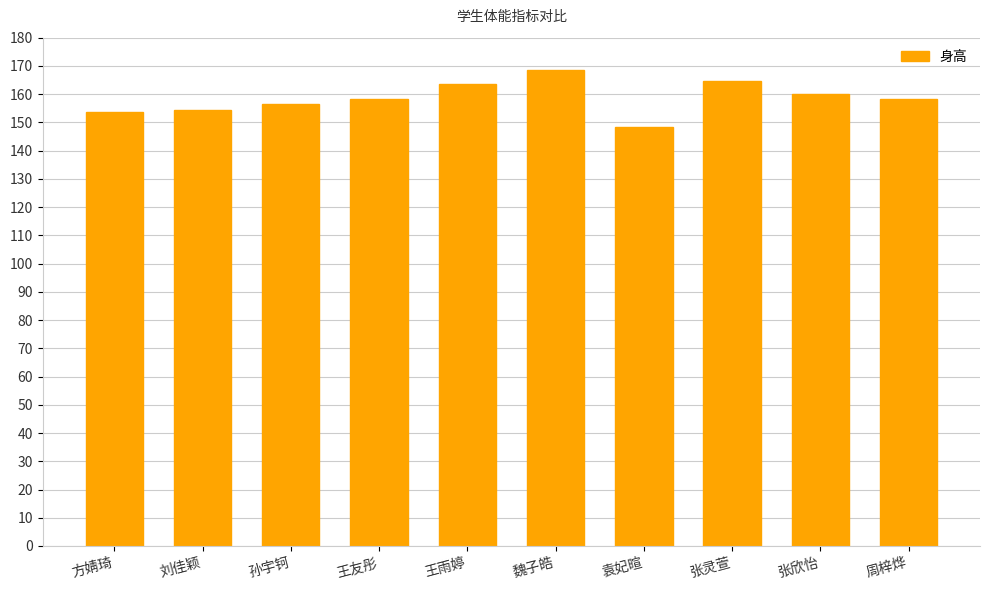

What is the change in value from 方婧琦 to 张欣怡?

+6.3